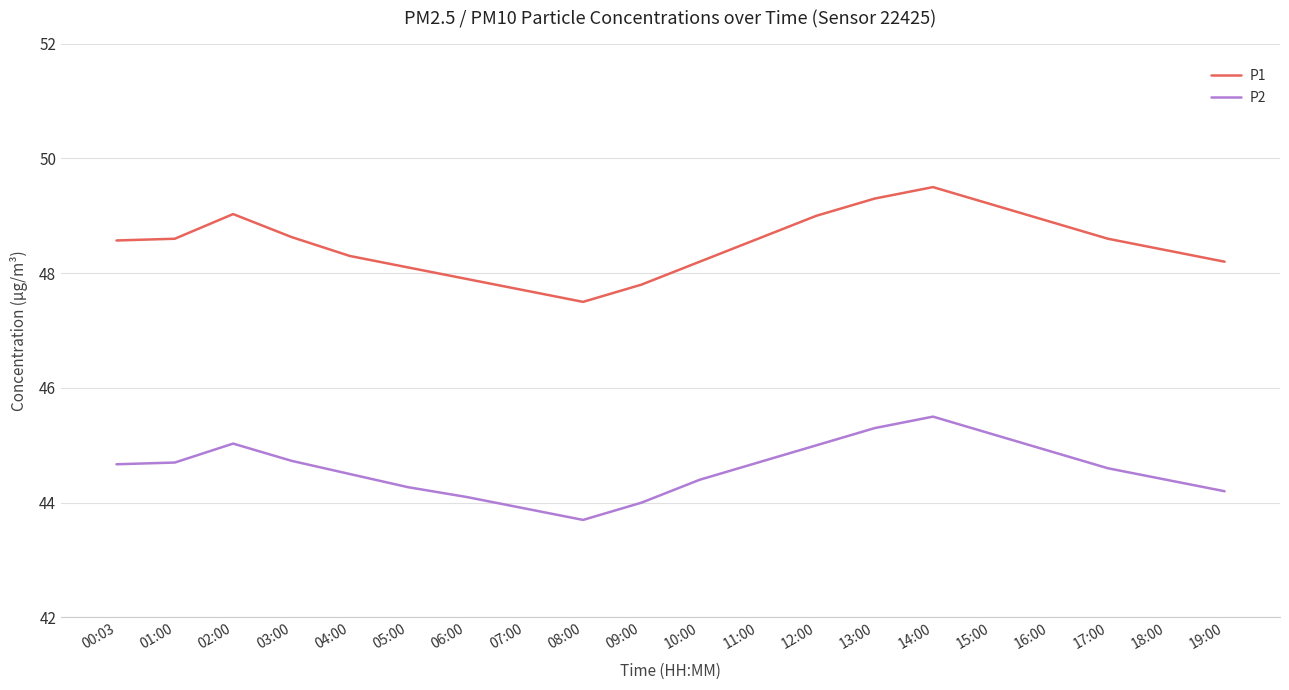

What is the spread (max minus min) of values at 02:00?

4.0